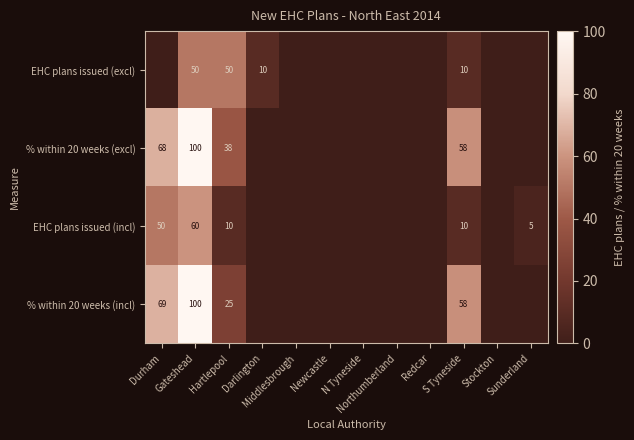

Between Hartlepool and Sunderland, which series saw the biggest shift?

EHC plans issued (excl)